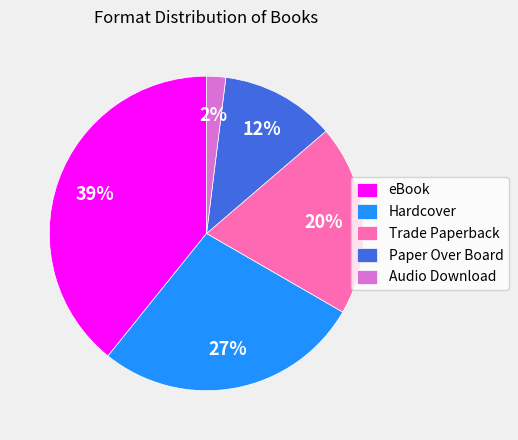

To the nearest percent, what percentage of the pie is Hardcover?

27%